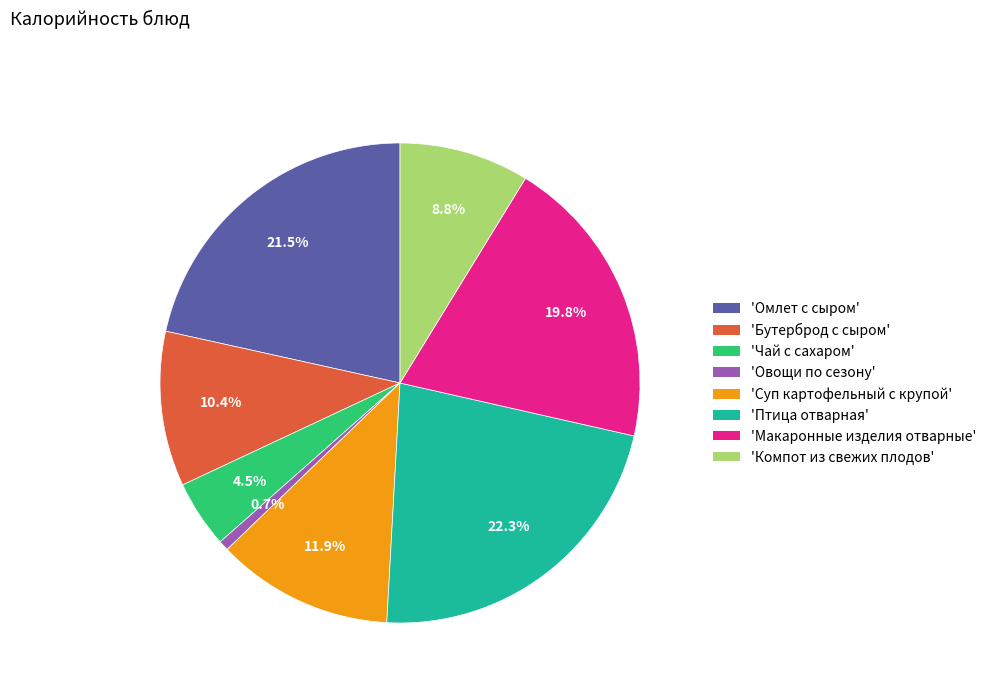

Does any single category account for the majority?

No